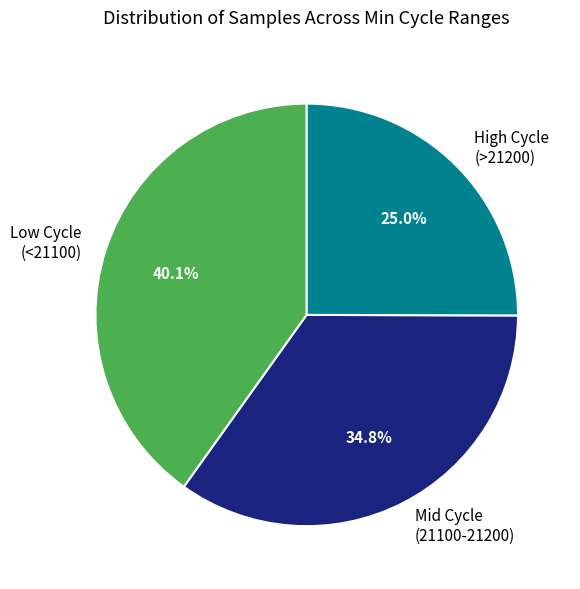

What is the ratio of the value at High Cycle (>21200) to the value at Mid Cycle (21100-21200)?

0.7